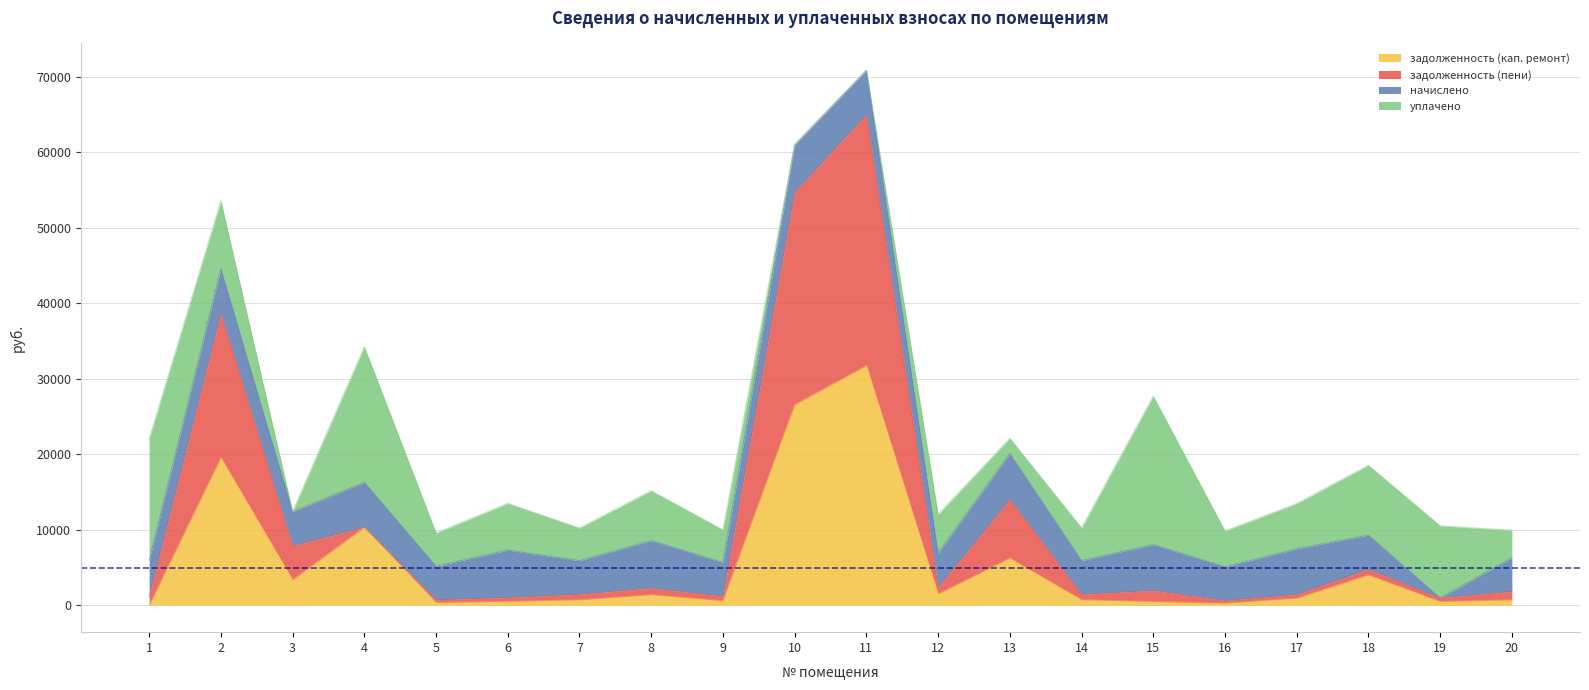

Between 7 and 14, which series saw the biggest shift?

задолженность (пени)